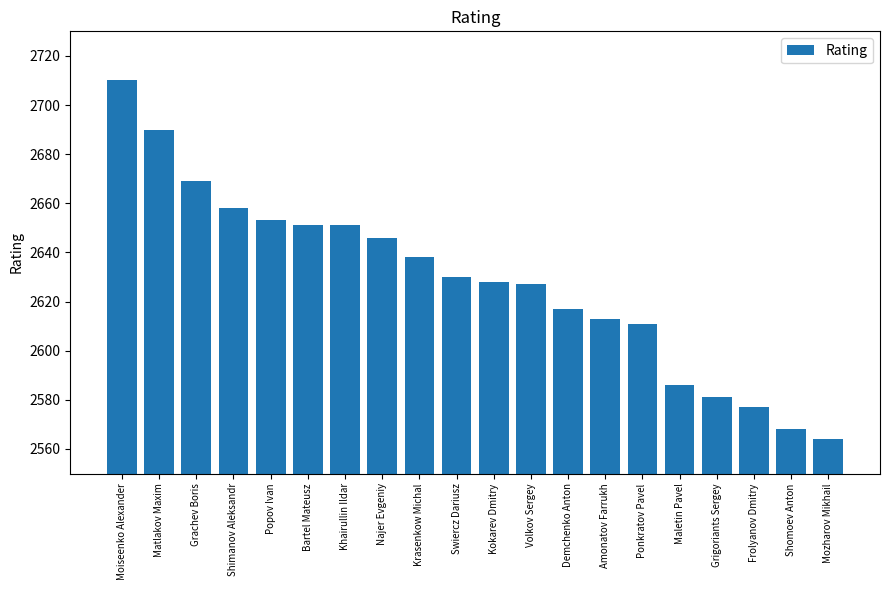

At which category does the chart reach its peak across all series?

Moiseenko Alexander